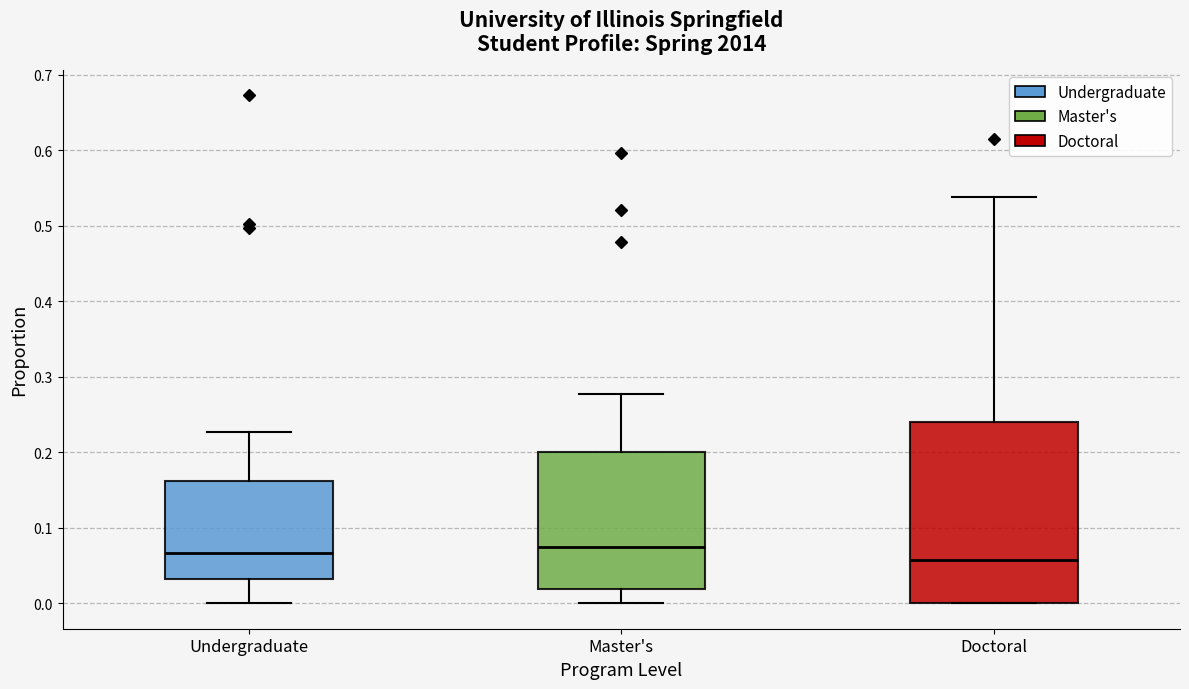

Reading left to right, transcribe this box plot: for each box, give where its median line is, the range the box spans, and where its two whiskers end, as read against the y-axis. The values are not printed on the chart, so give them approximately, as read against the axis.

Undergraduate: median 0.07, box 0.03 to 0.16, whiskers 0.00 to 0.23
Master's: median 0.07, box 0.02 to 0.20, whiskers 0.00 to 0.28
Doctoral: median 0.06, box 0.00 to 0.24, whiskers 0.00 to 0.54